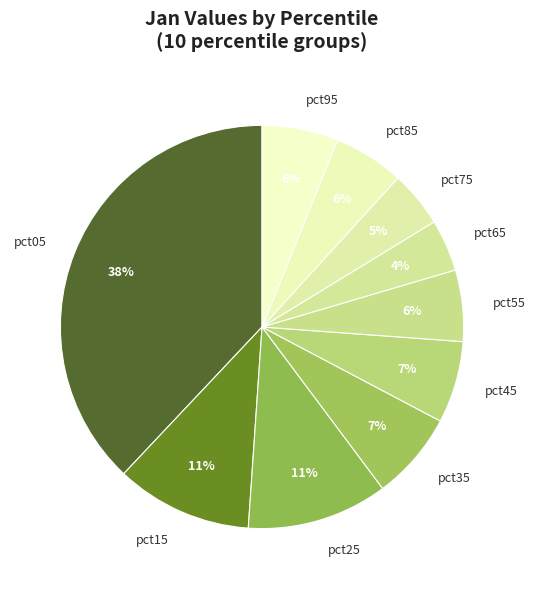

Is there any slice that represents more than half of the pie?

No